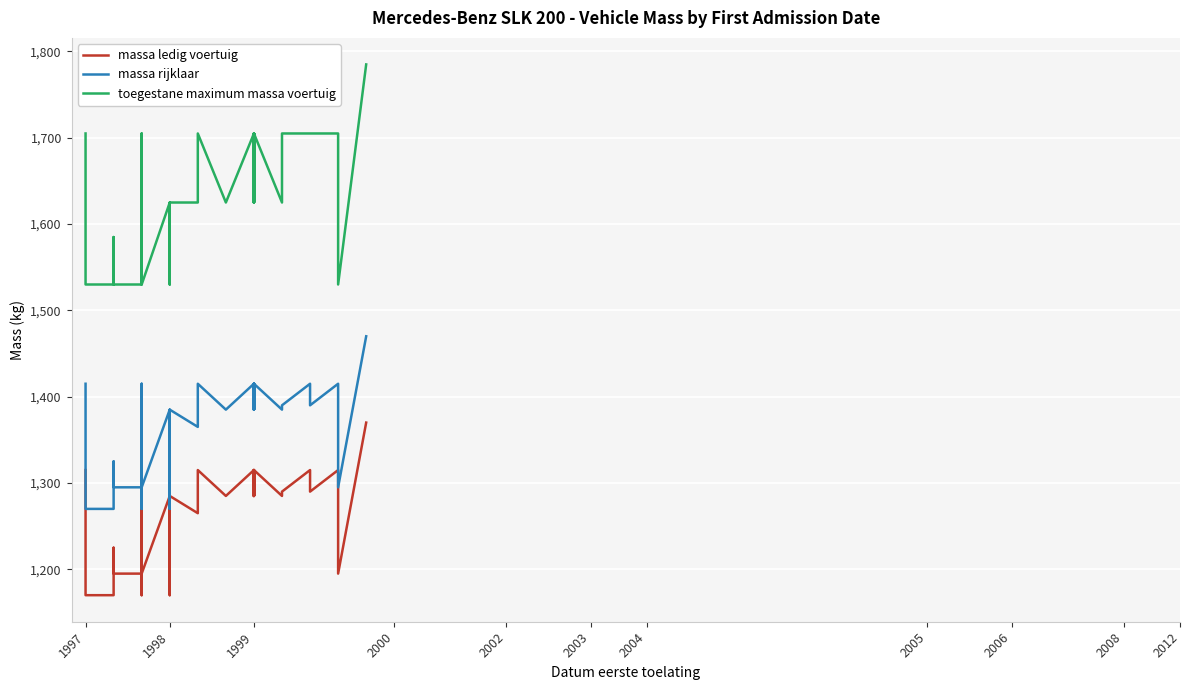

Is the value of massa rijklaar at 2000 greater than the value of massa ledig voertuig at 38?

Yes